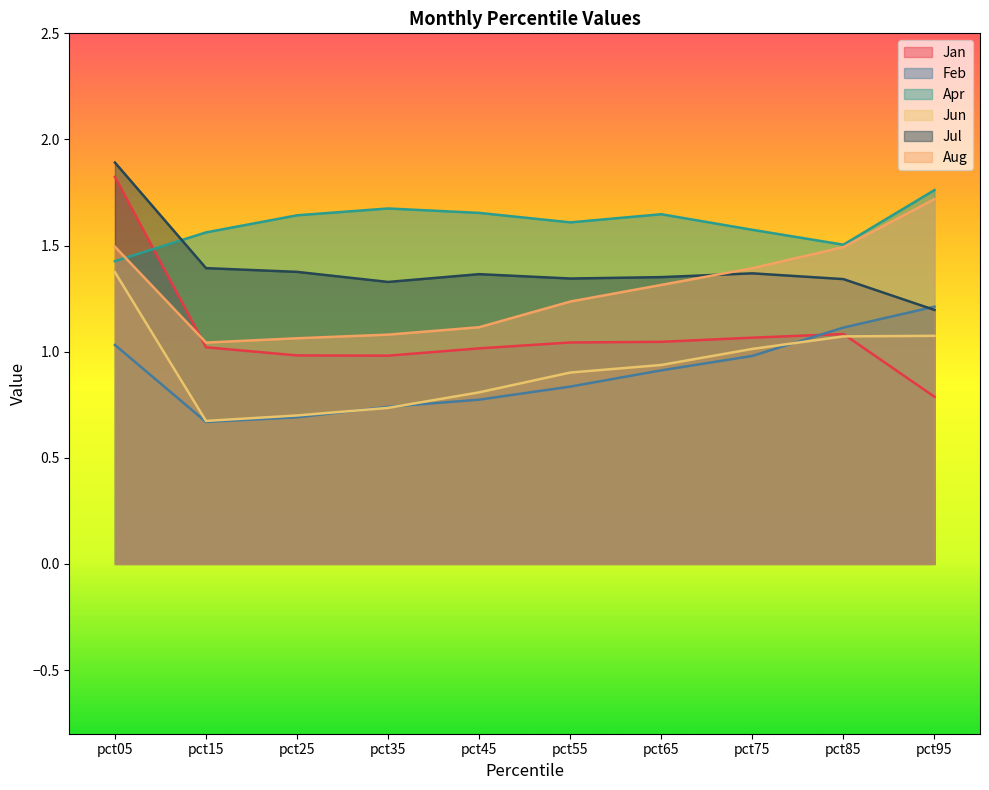

Which series changed the most between pct05 and pct75?

Jan